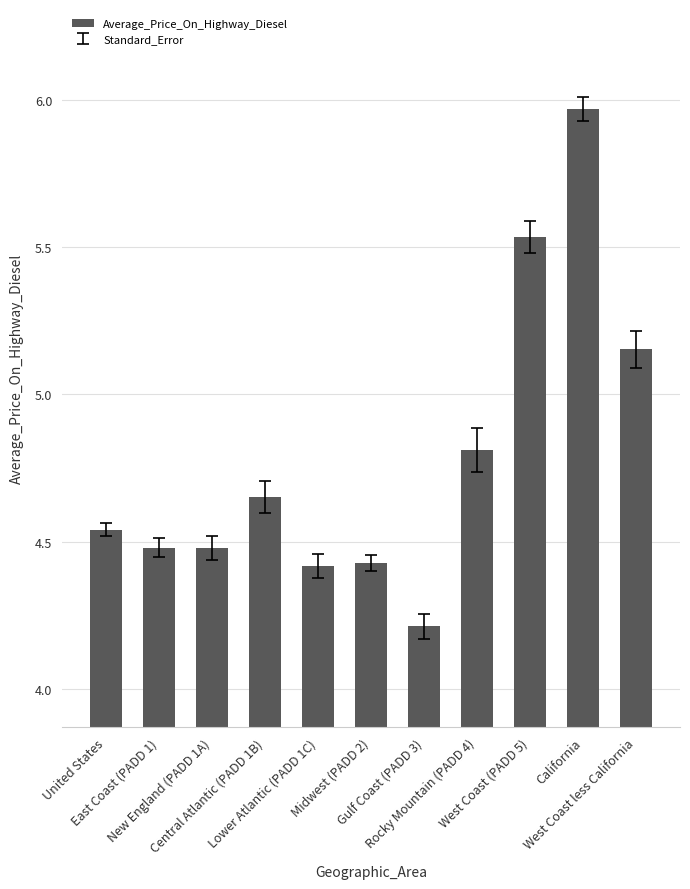

What is the label of the 3rd bar from the left?

New England (PADD 1A)